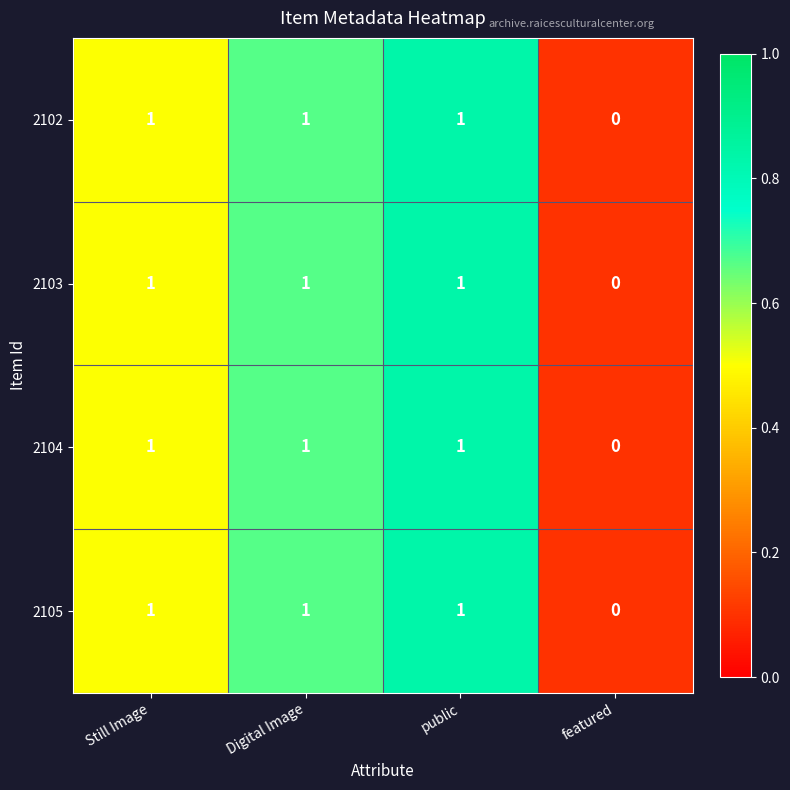

What is the total value across all series at public?

4